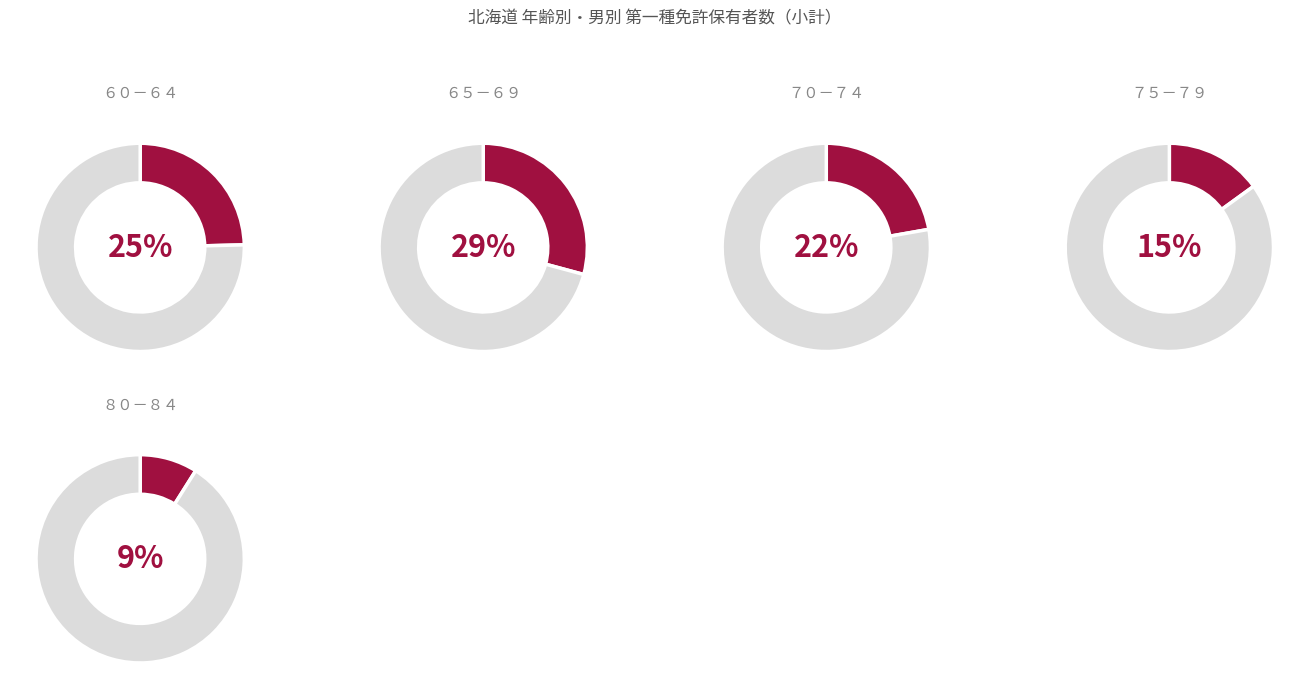

To the nearest percent, what percentage of the pie is ６５－６９?

29%